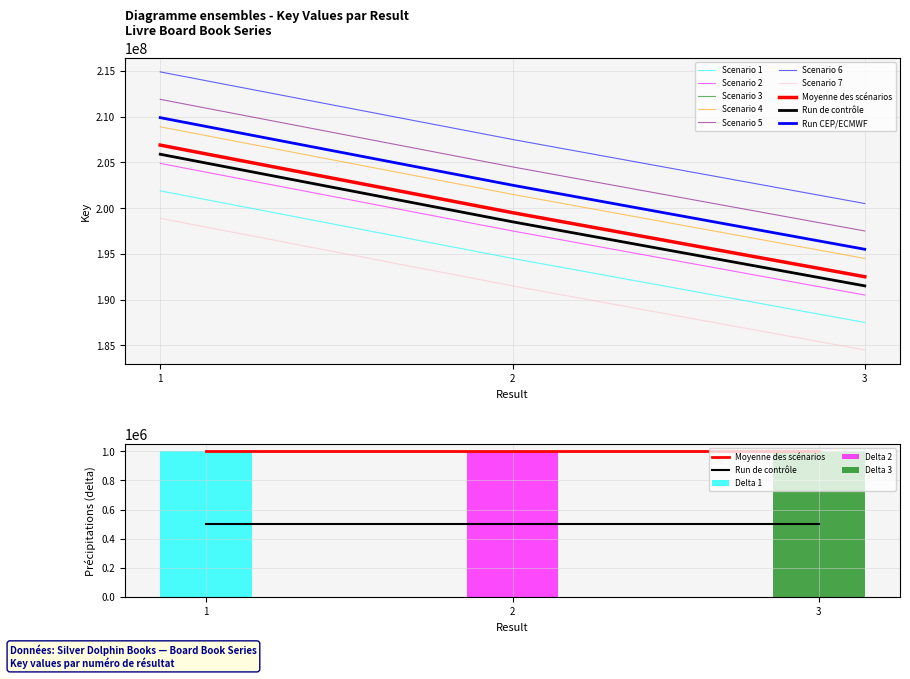

How many values are below 194497575?

1